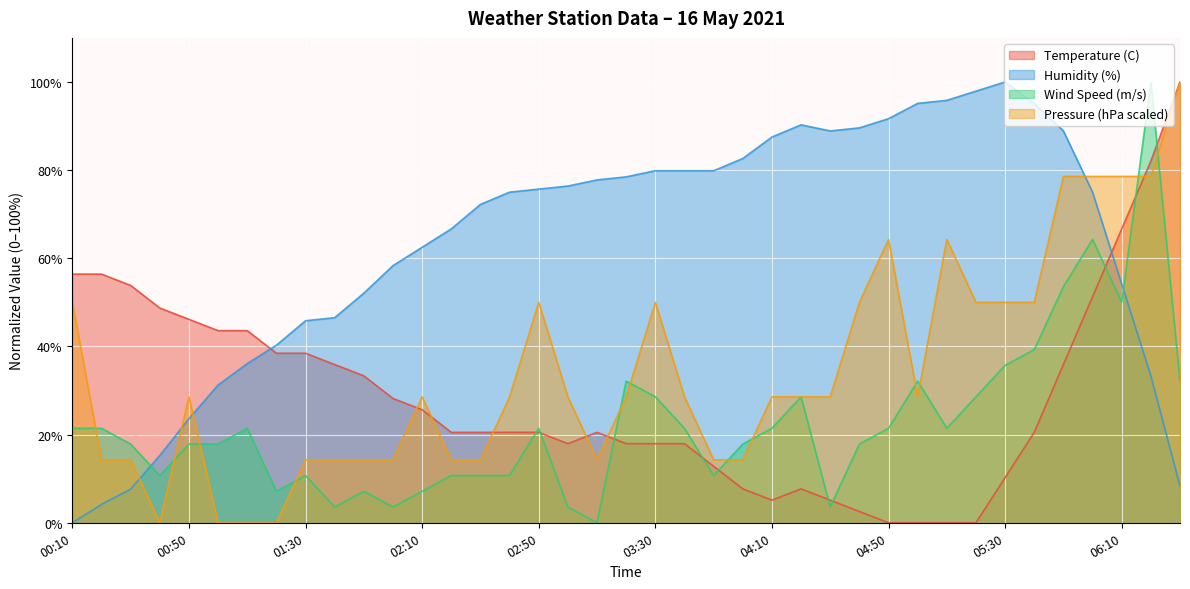

True or false: Humidity (%) and Temperature (C) cross at least once.

True